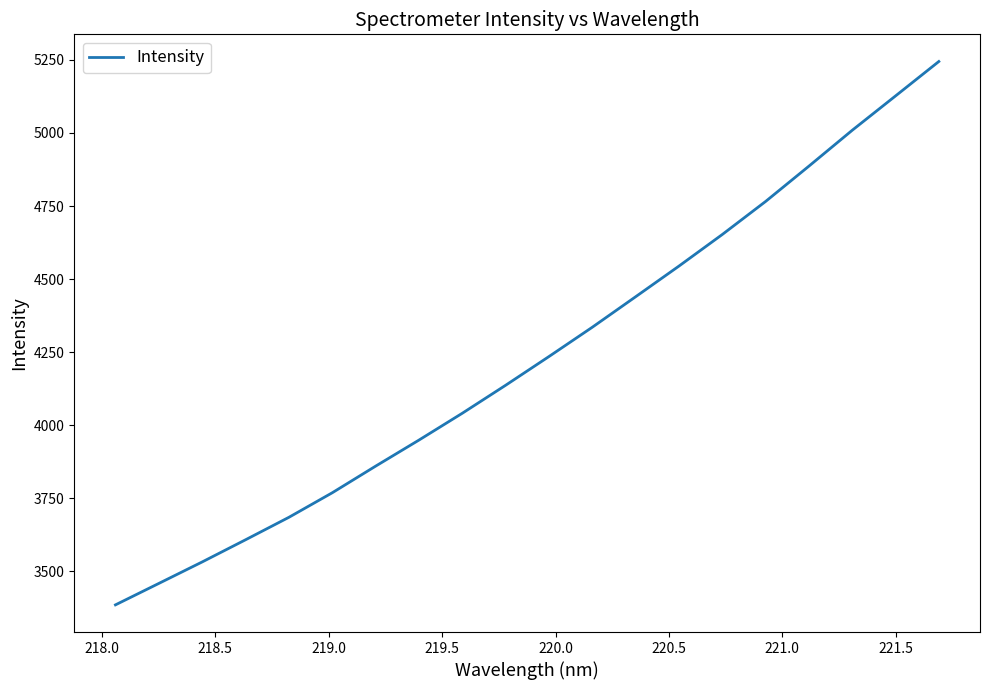

What is the maximum value shown in the chart?

5244.6